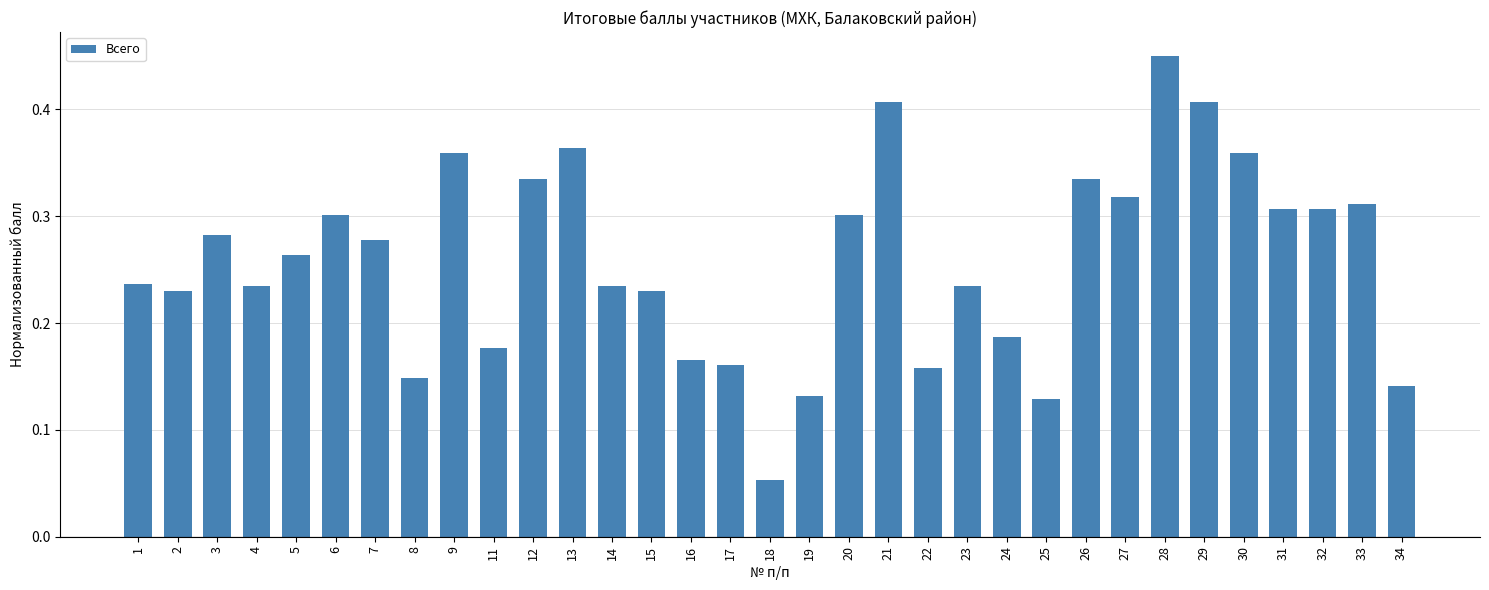

Where is the data nearest to the value 0?

18